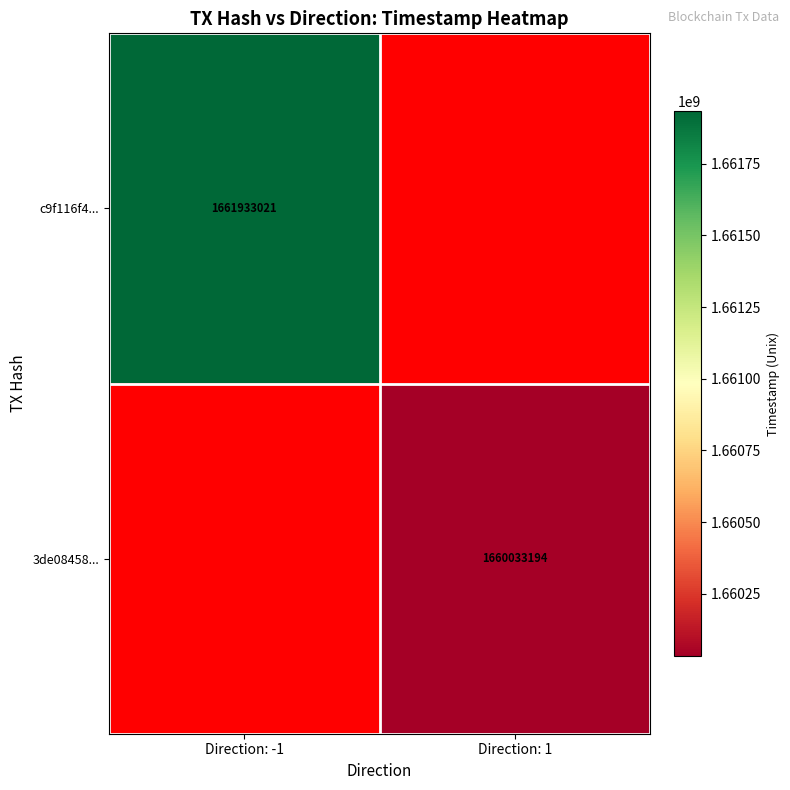

Between Direction: 1 and Direction: -1, which is larger?

Direction: -1